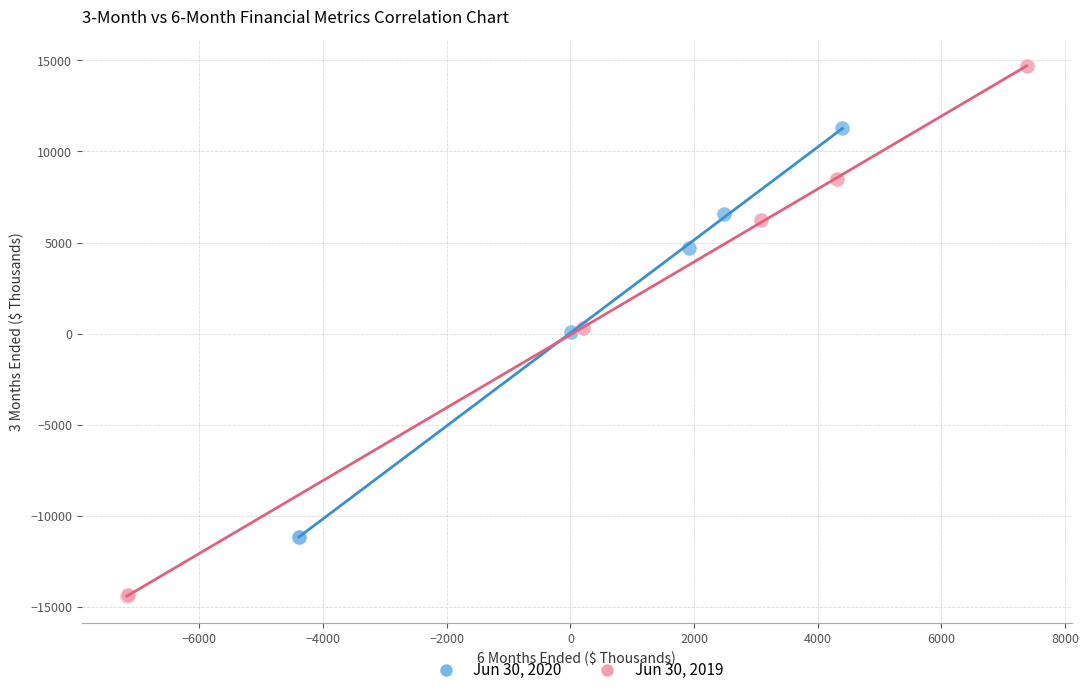

Which series contains the highest Y value?

Jun 30, 2019